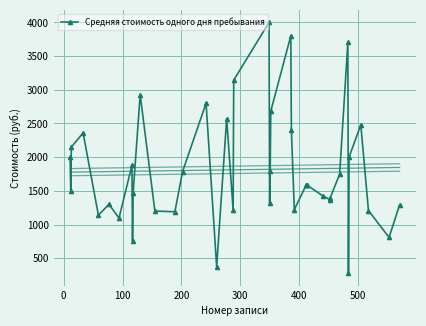

What is the value of the Средняя стоимость одного дня пребывания point at the 24th from the left?

3800